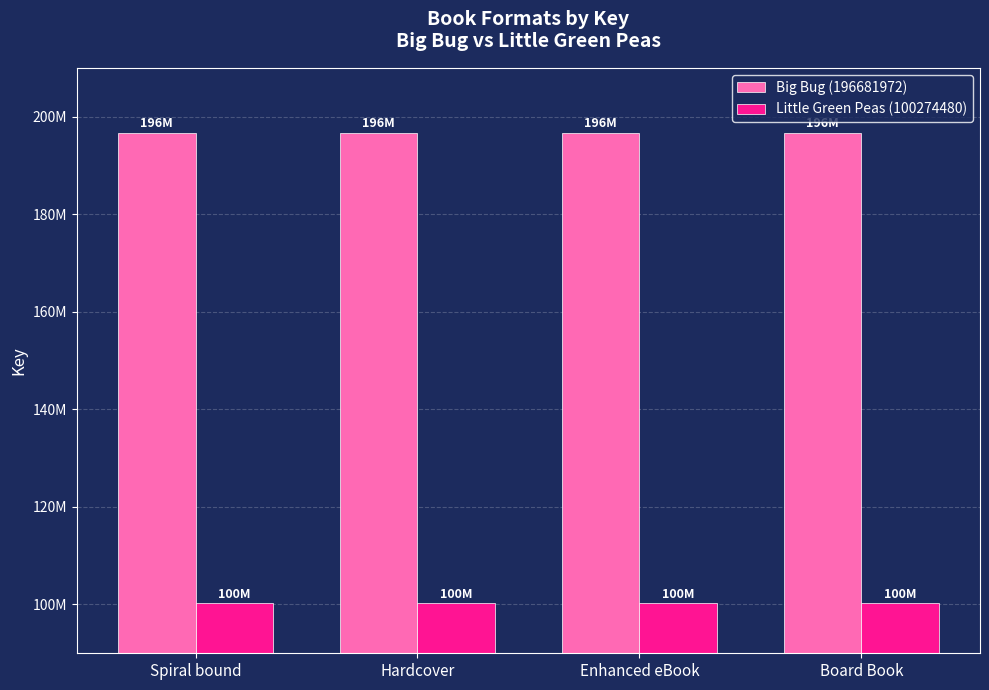

Is the value of Little Green Peas (100274480) at Board Book greater than the value of Big Bug (196681972) at Enhanced eBook?

No